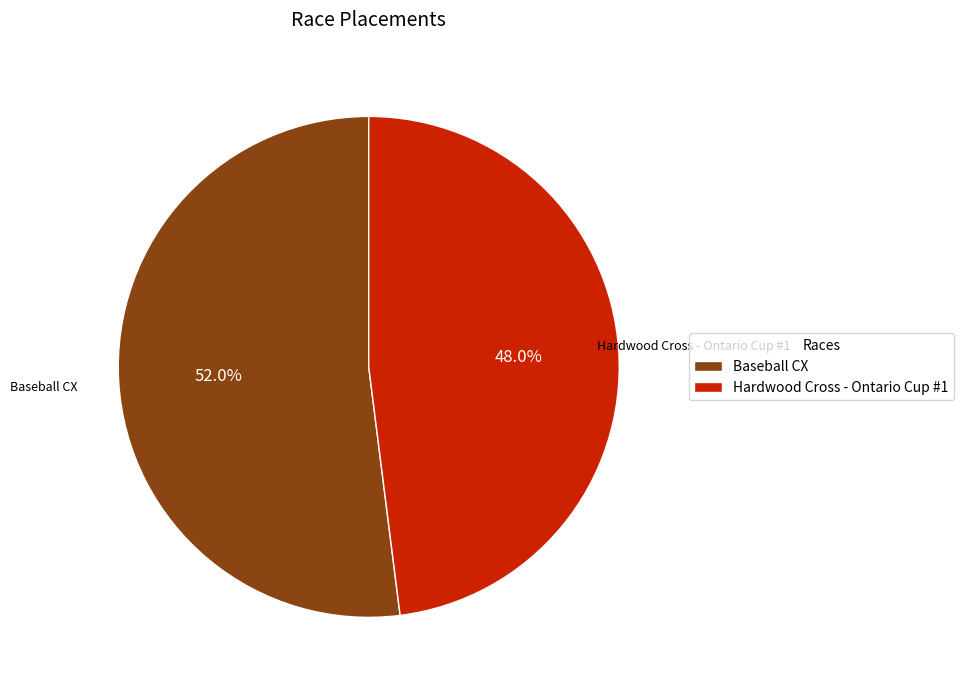

Is Baseball CX the majority of the pie?

Yes